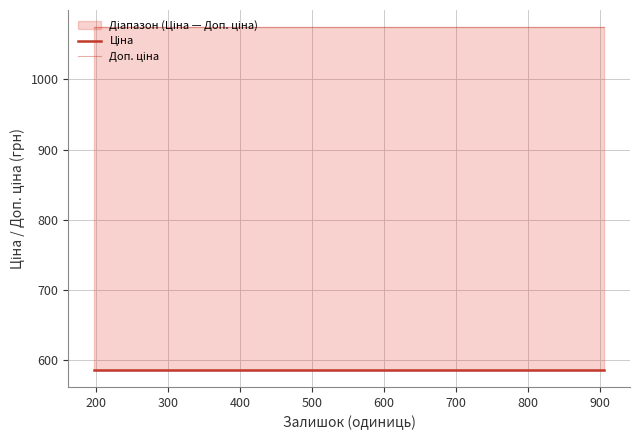

Which series has the largest range (max minus min)?

Ціна